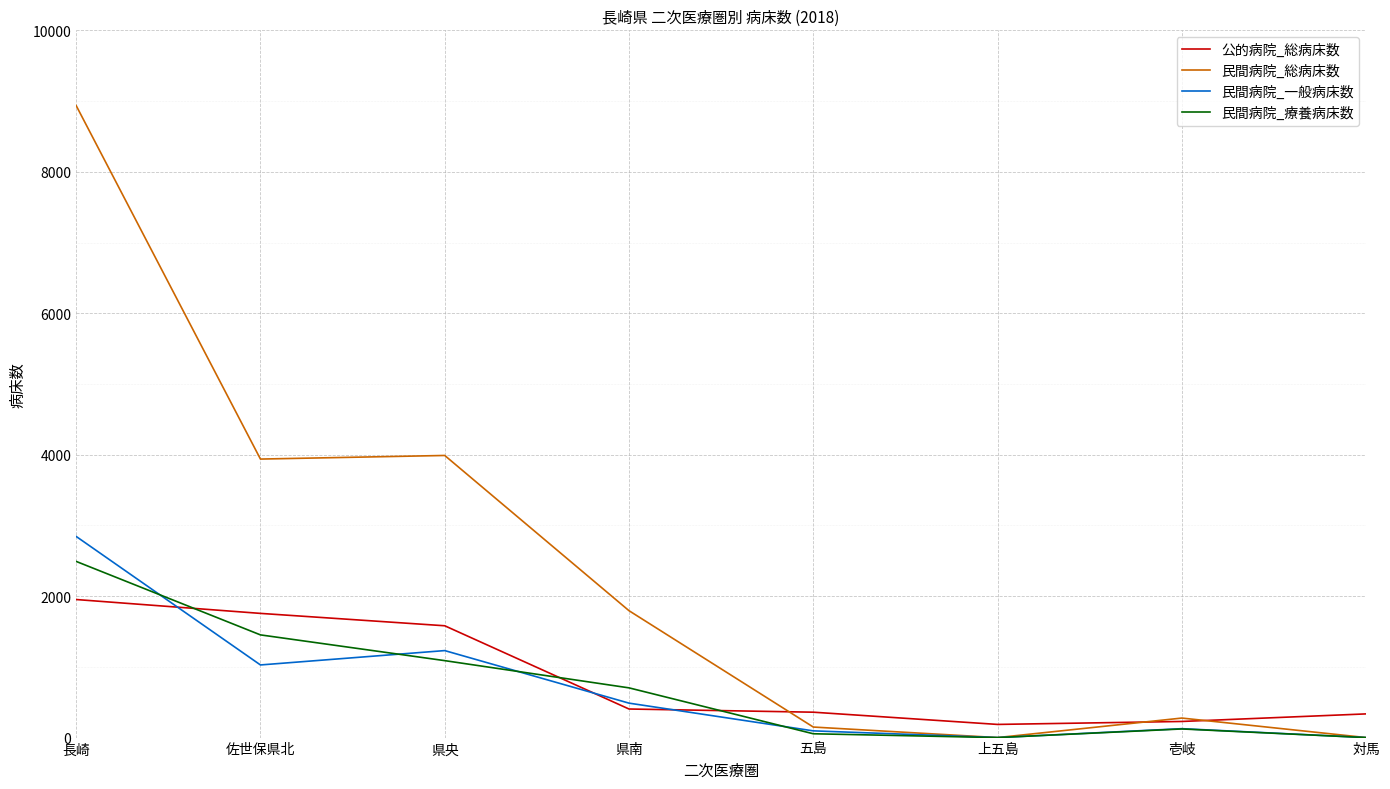

At which category is the sum across all series the highest?

長崎